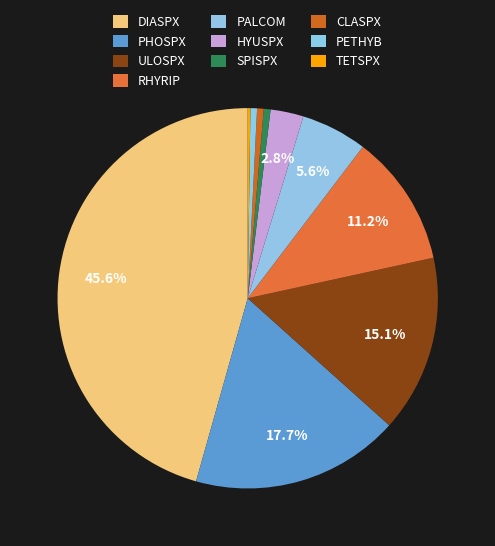

What is the smallest slice in the pie chart?

TETSPX